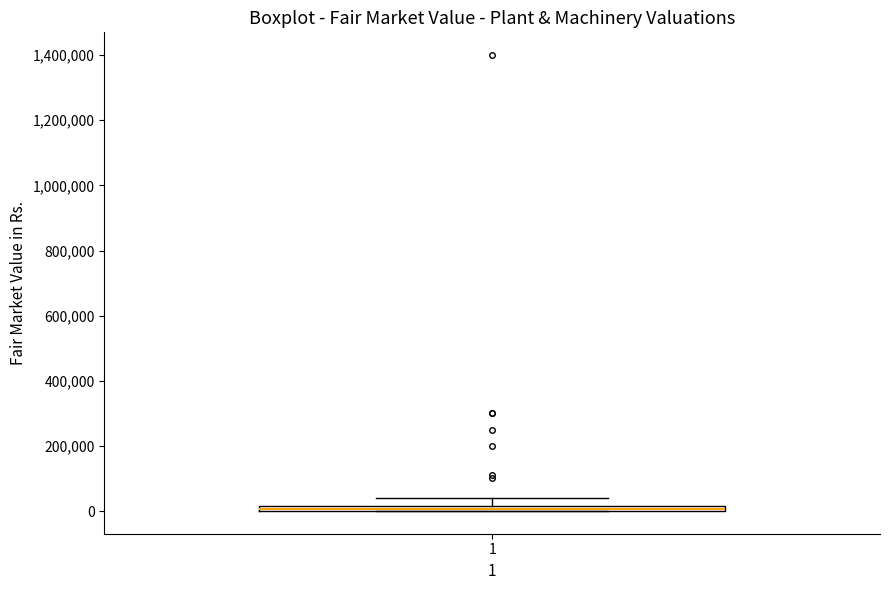

Where does the upper whisker of the box at x = 1 end on the y-axis? The values are not printed on the chart, so give them approximately, as read against the axis.

40000